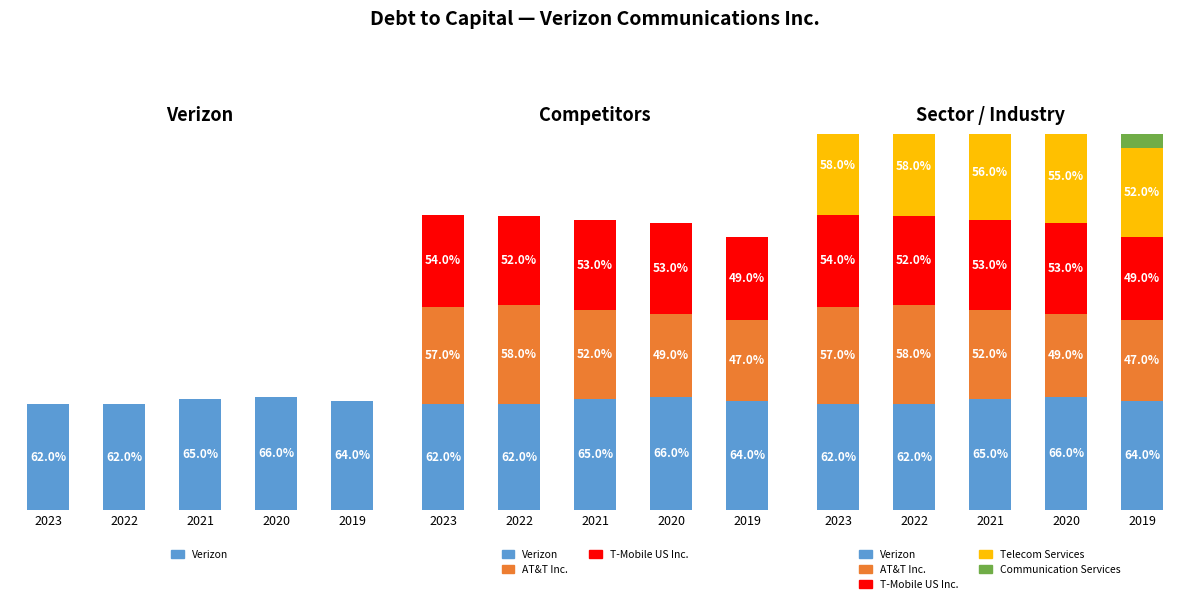

Rank the series by their maximum value, from lowest to highest.

Communication Services, T-Mobile US Inc., AT&T Inc., Telecom Services, Verizon